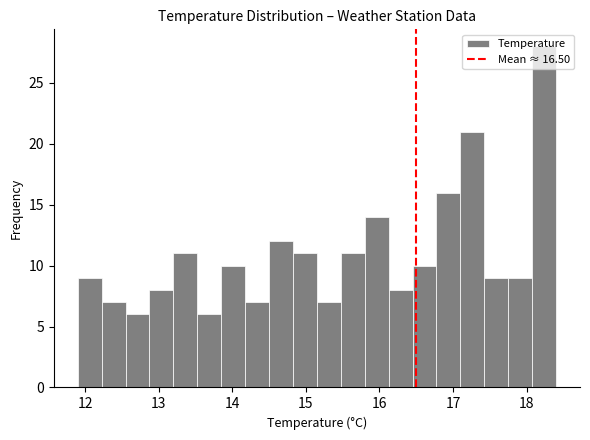

Around what value on the x-axis is the tallest bar? Give the approximate position of its centre, as read against the axis.

18.2